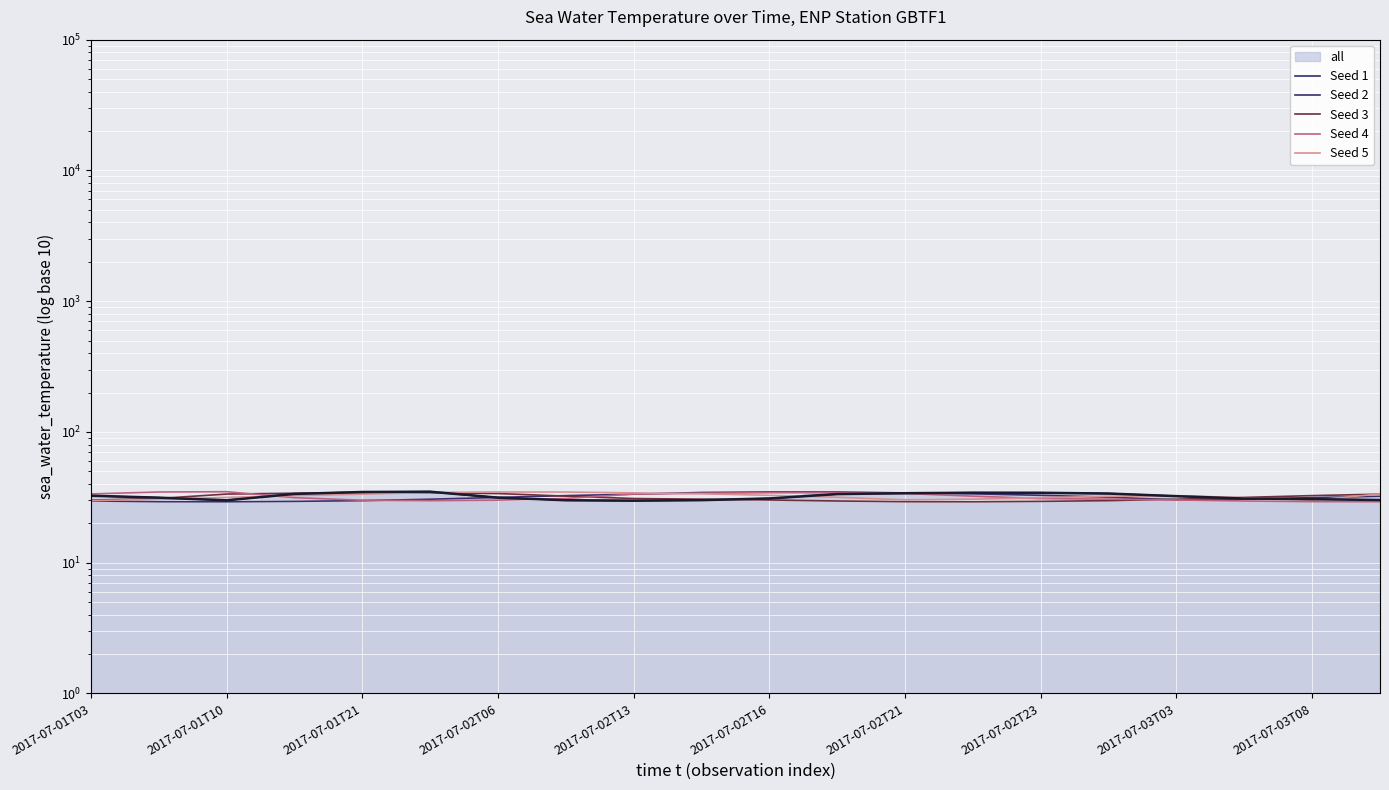

List the series in order of their peak value, lowest first.

Seed 3, Seed 2, Seed 5, Seed 1, Seed 4